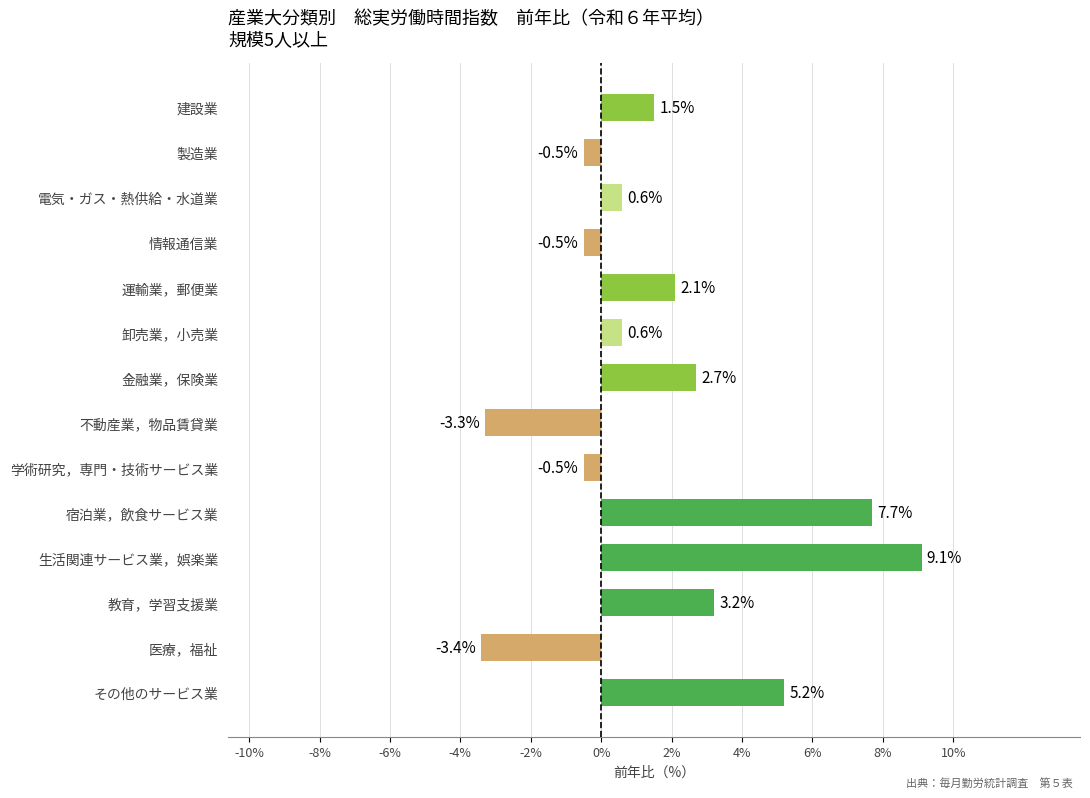

How many categories are shown in the chart?

14